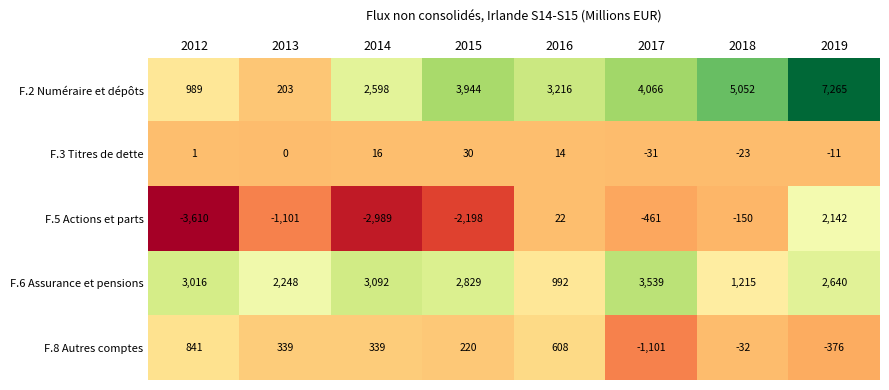

What is the difference between the maximum and minimum values in the F.6 Assurance et pensions series?

2547